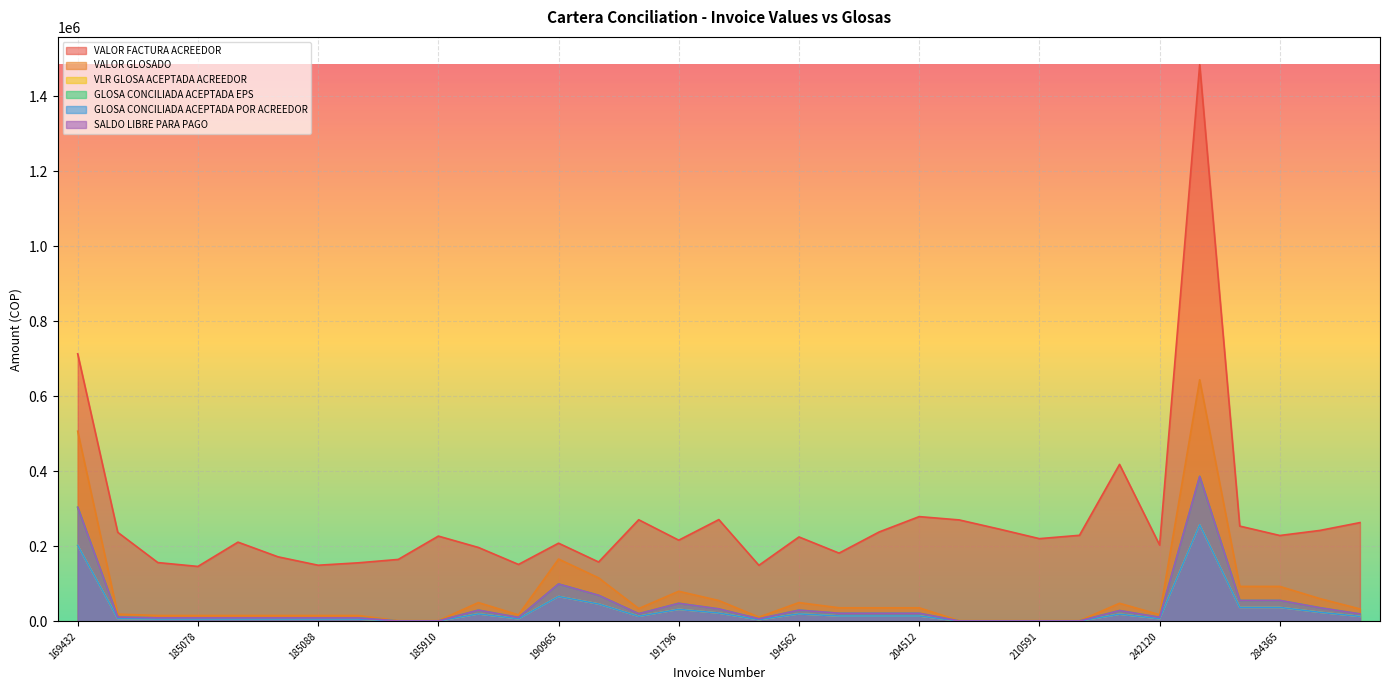

Reading right to left, list all the values displayed in this chart.

VALOR FACTURA ACREEDOR: 284390=263500.0	284383=242600.0	284365=229100.0	284364=254200.0	283362=1484450.0	242120=203600.0	227777=418700.0	215431=229624.0	210591=220700.0	210583=246160.0	210517=270600.0	204512=279460.0	198074=238477.0	198058=182100.0	194562=225240.0	193785=149600.0	192244=271500.0	191796=216600.0	191650=271100.0	191021=158400.0	190965=208600.0	190920=151900.0	190907=197200.0	185910=227500.0	185903=165300.0	185092=156200.0	185088=149800.0	185085=172200.0	185083=211400.0	185078=146600.0	185072=156900.0	177845=237500.0	169432=713500.0
VALOR GLOSADO: 284390=19950.0	284383=36480.0	284365=55980.0	284364=55980.0	283362=386640.0	242120=10800.0	227777=28997.4	215431=1200.0	210591=1200.0	210583=1200.0	210517=1200.0	204512=21780.0	198074=21780.0	198058=21780.0	194562=30120.0	193785=6900.0	192244=33387.0	191796=48240.0	191650=20535.0	191021=69660.0	190965=99780.0	190920=10500.0	190907=30120.0	185910=1200.0	185903=1200.0	185092=9420.0	185088=9420.0	185085=9420.0	185083=9420.0	185078=9420.0	185072=9420.0	177845=11640.0	169432=304260.0
VLR GLOSA ACEPTADA ACREEDOR: 284390=13300.0	284383=24320.0	284365=37320.0	284364=37320.0	283362=257760.0	242120=7200.0	227777=19331.6	215431=800.0	210591=800.0	210583=800.0	210517=800.0	204512=14520.0	198074=14520.0	198058=14520.0	194562=20080.0	193785=4600.0	192244=22258.0	191796=32160.0	191650=13690.0	191021=46440.0	190965=66520.0	190920=7000.0	190907=20080.0	185910=800.0	185903=800.0	185092=6280.0	185088=6280.0	185085=6280.0	185083=6280.0	185078=6280.0	185072=6280.0	177845=7760.0	169432=202840.0
GLOSA CONCILIADA ACEPTADA EPS: 284390=33250.0	284383=60800.0	284365=93300.0	284364=93300.0	283362=644400.0	242120=18000.0	227777=48329.0	215431=2000.0	210591=2000.0	210583=2000.0	210517=2000.0	204512=36300.0	198074=36300.0	198058=36300.0	194562=50200.0	193785=11500.0	192244=55645.0	191796=80400.0	191650=34225.0	191021=116100.0	190965=166300.0	190920=17500.0	190907=50200.0	185910=2000.0	185903=2000.0	185092=15700.0	185088=15700.0	185085=15700.0	185083=15700.0	185078=15700.0	185072=15700.0	177845=19400.0	169432=507100.0
GLOSA CONCILIADA ACEPTADA POR ACREEDOR: 284390=13300.0	284383=24320.0	284365=37320.0	284364=37320.0	283362=257760.0	242120=7200.0	227777=19331.6	215431=800.0	210591=800.0	210583=800.0	210517=800.0	204512=14520.0	198074=14520.0	198058=14520.0	194562=20080.0	193785=4600.0	192244=22258.0	191796=32160.0	191650=13690.0	191021=46440.0	190965=66520.0	190920=7000.0	190907=20080.0	185910=800.0	185903=800.0	185092=6280.0	185088=6280.0	185085=6280.0	185083=6280.0	185078=6280.0	185072=6280.0	177845=7760.0	169432=202840.0
SALDO LIBRE PARA PAGO: 284390=19950.0	284383=36480.0	284365=55980.0	284364=55980.0	283362=386640.0	242120=10800.0	227777=28997.4	215431=1200.0	210591=1200.0	210583=1200.0	210517=1200.0	204512=21780.0	198074=21780.0	198058=21780.0	194562=30120.0	193785=6900.0	192244=33387.0	191796=48240.0	191650=20535.0	191021=69660.0	190965=99780.0	190920=10500.0	190907=30120.0	185910=1200.0	185903=1200.0	185092=9420.0	185088=9420.0	185085=9420.0	185083=9420.0	185078=9420.0	185072=9420.0	177845=11640.0	169432=304260.0